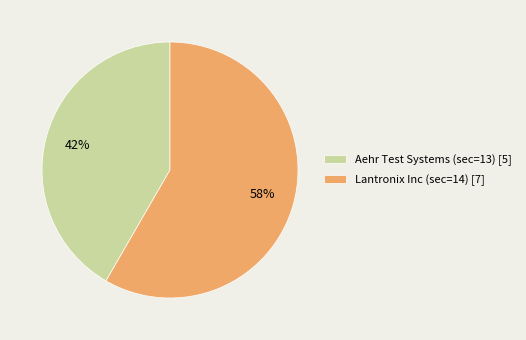

What is the smallest slice in the pie chart?

Aehr Test Systems (sec=13)